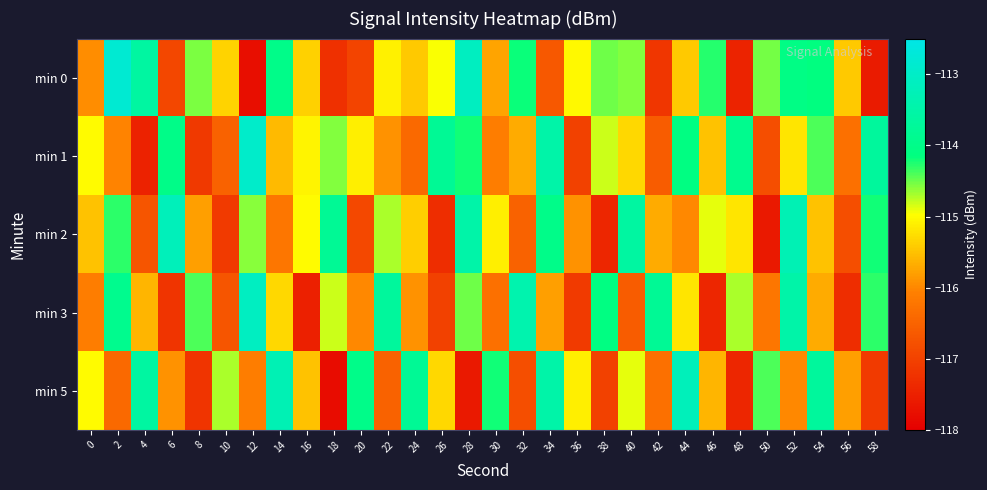

What is the difference between the highest and lowest values at 12?

4.8